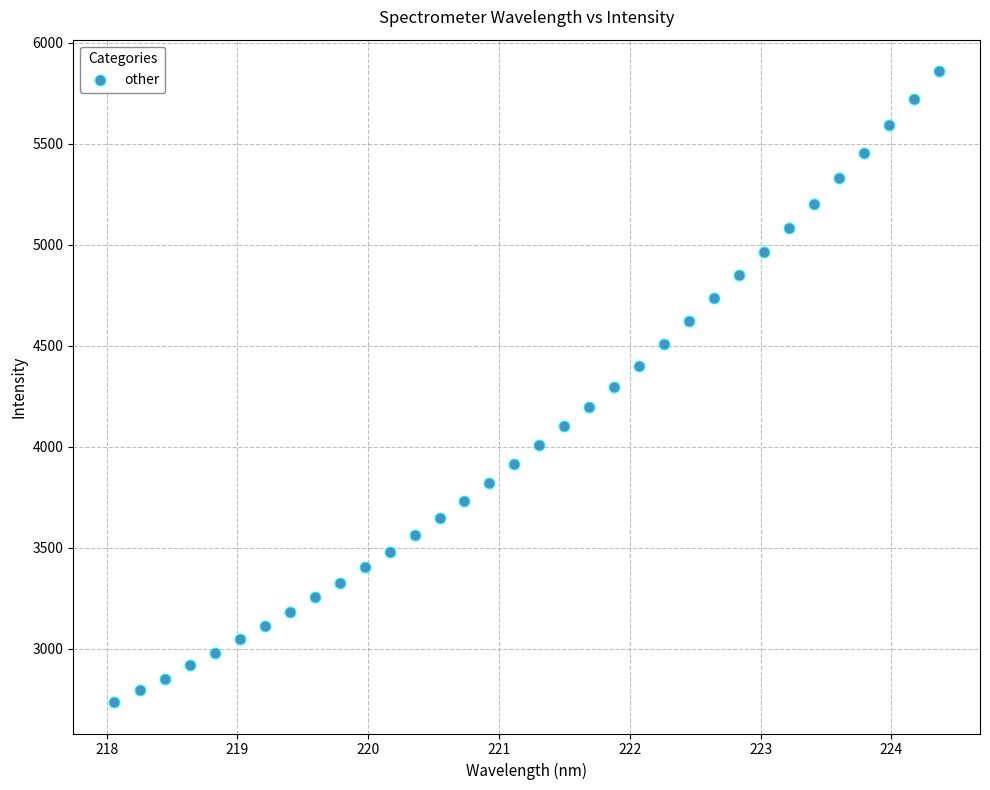

What is the range of X values (max minus min)?

6.3